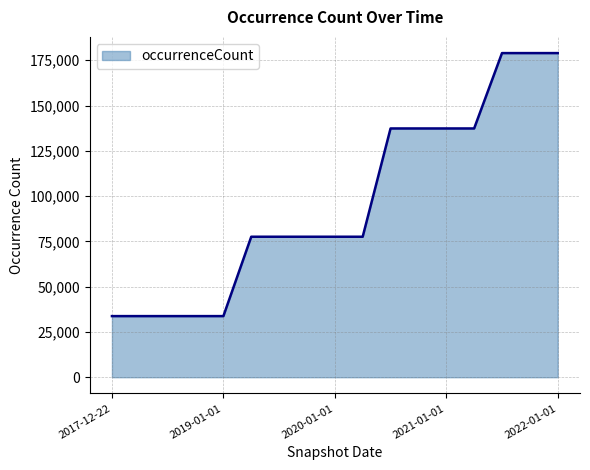

What is the smallest value displayed?

33743